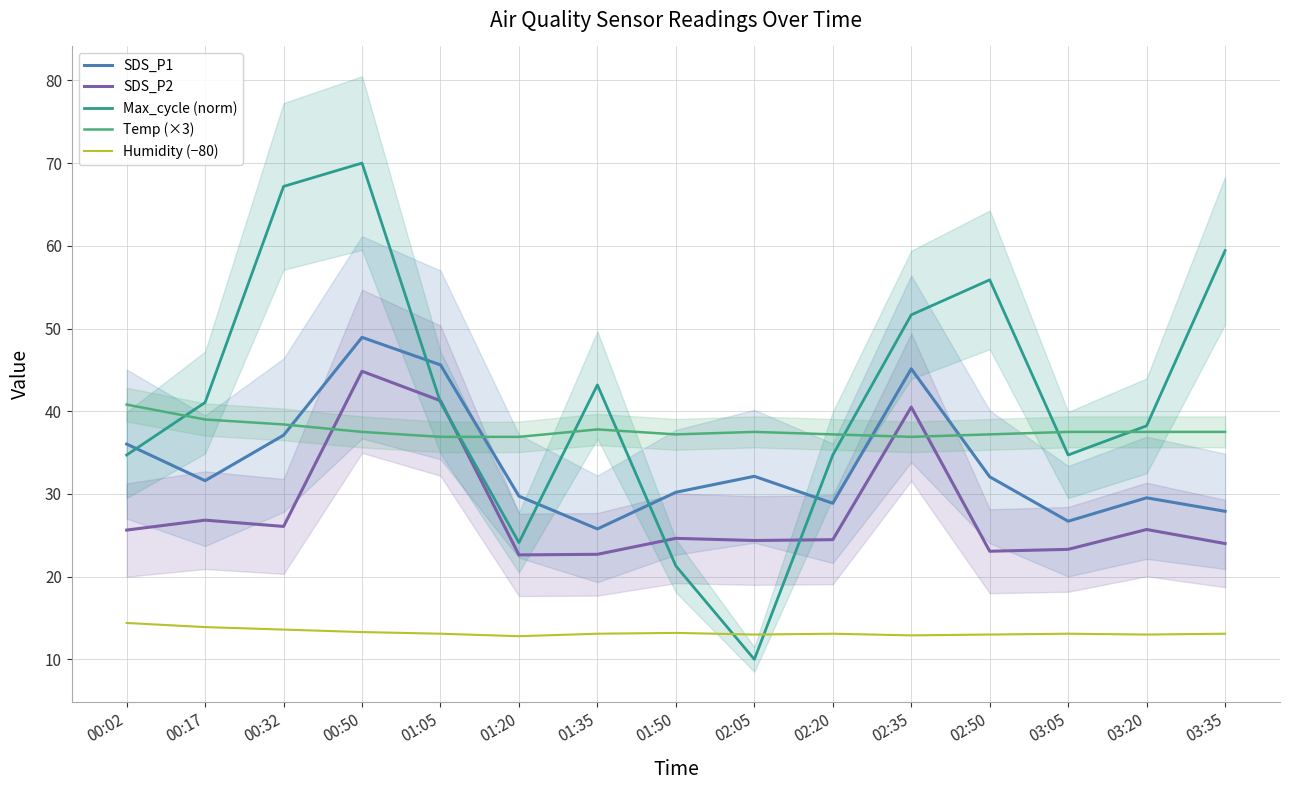

Is it true that SDS_P1 equals 40.8 at 03:20?

False